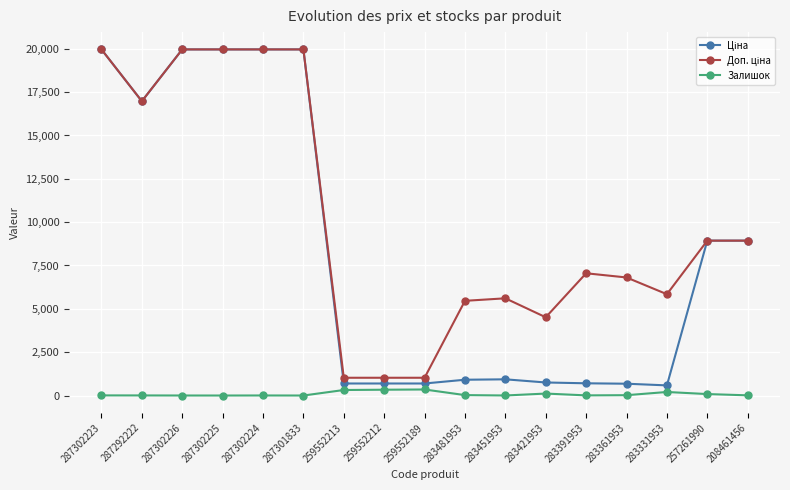

At how many categories does at least one series exceed 15042?

6